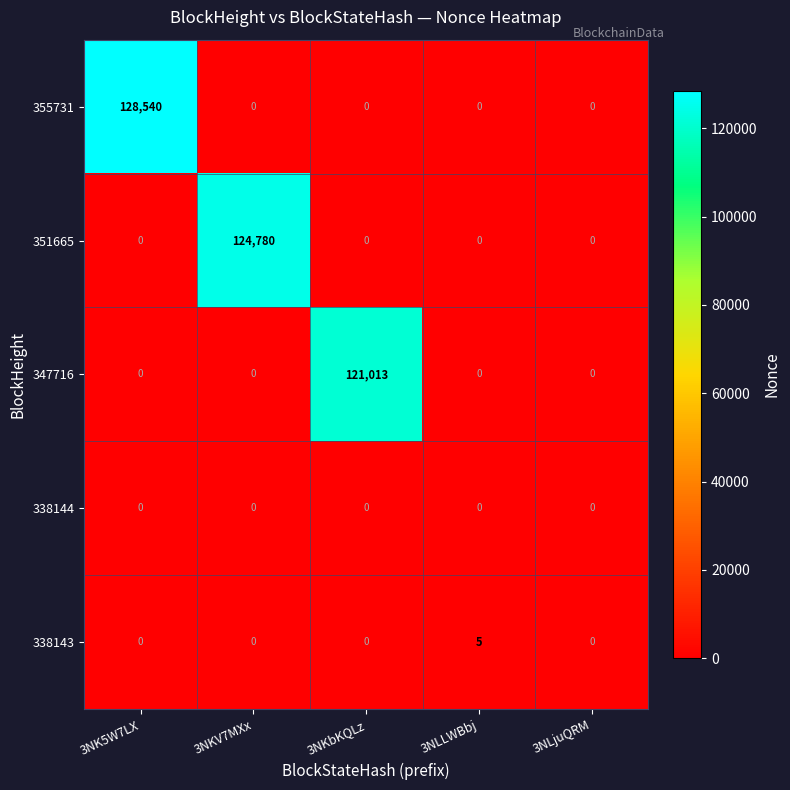

Is the value of 355731 at 3NK5W7LX greater than the value of 338143 at 3NLjuQRM?

Yes